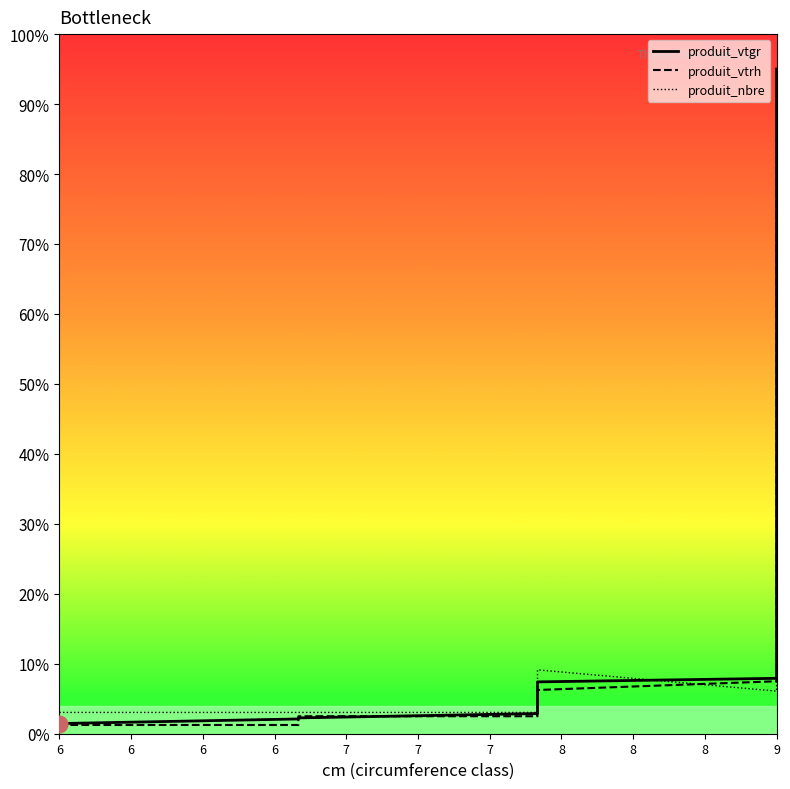

What is the value of the produit_vtgr point at the 1st from the left?

1.5